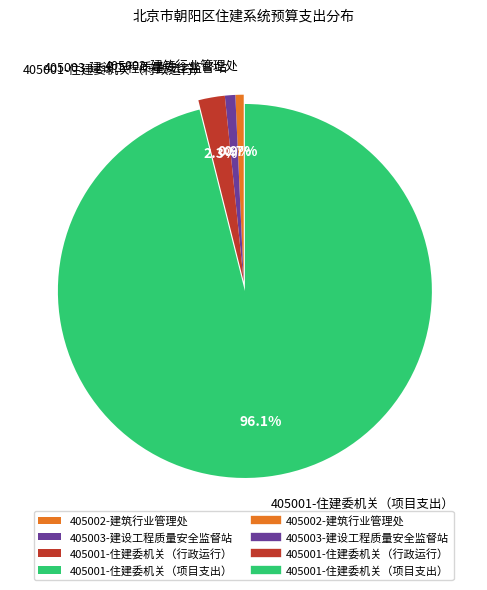

Combined, what portion of the pie is 405003-建设工程质量安全监督站 and 405002-建筑行业管理处?

1.6%